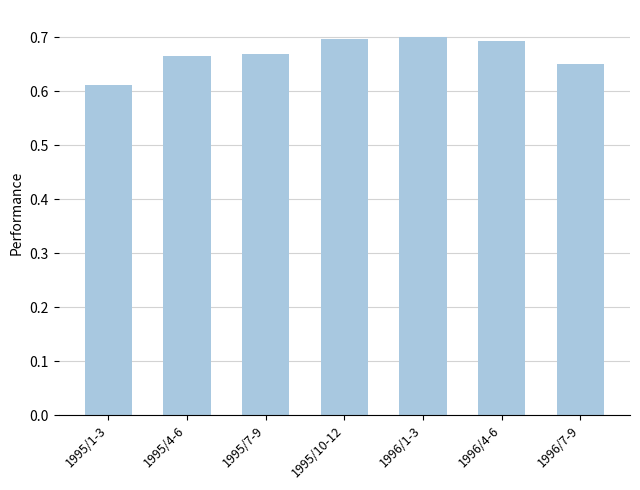

Is it true that the value at 1995/10-12 is 0.7?

True